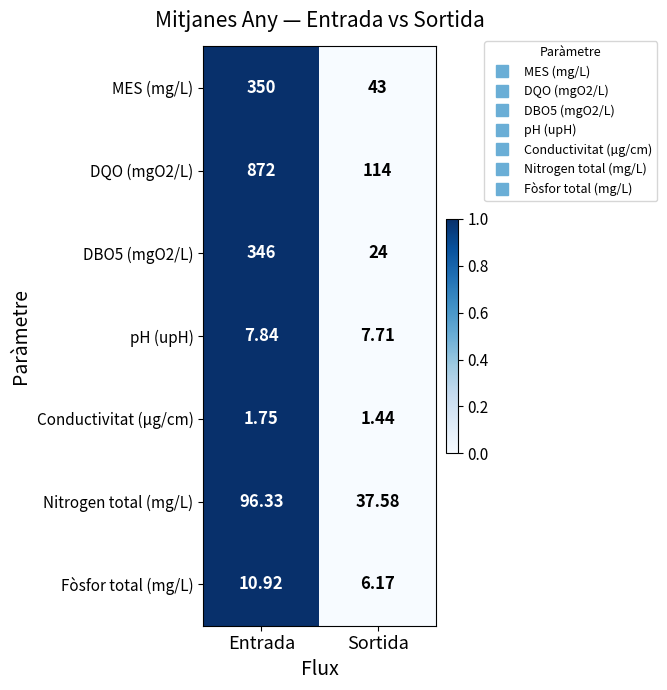

Which series has the widest spread of values?

DQO (mgO2/L)